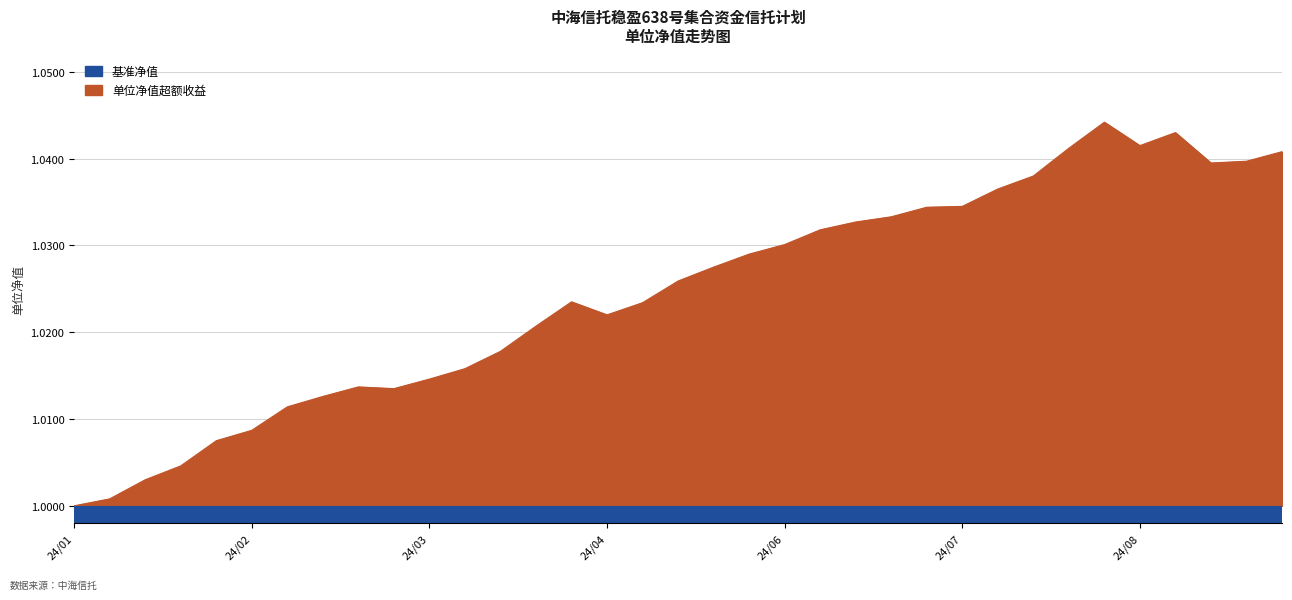

What is the value of the 34th point from the left?

1.0